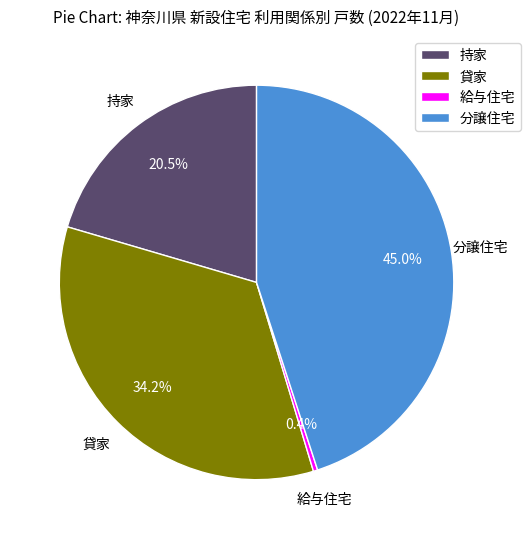

To the nearest percent, what is the difference between the largest and smallest slice percentages?

45%